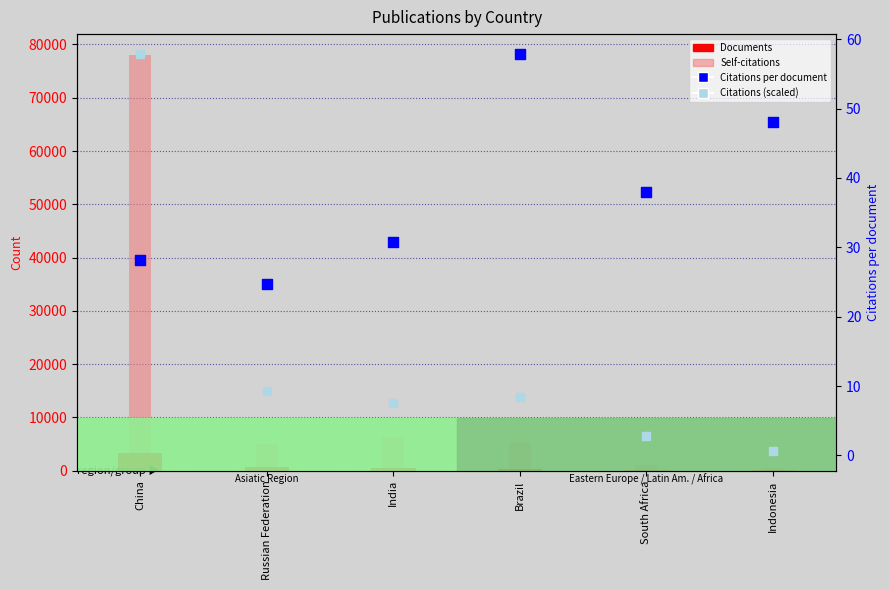

Which series has the largest Y range (max minus min)?

Self-citations